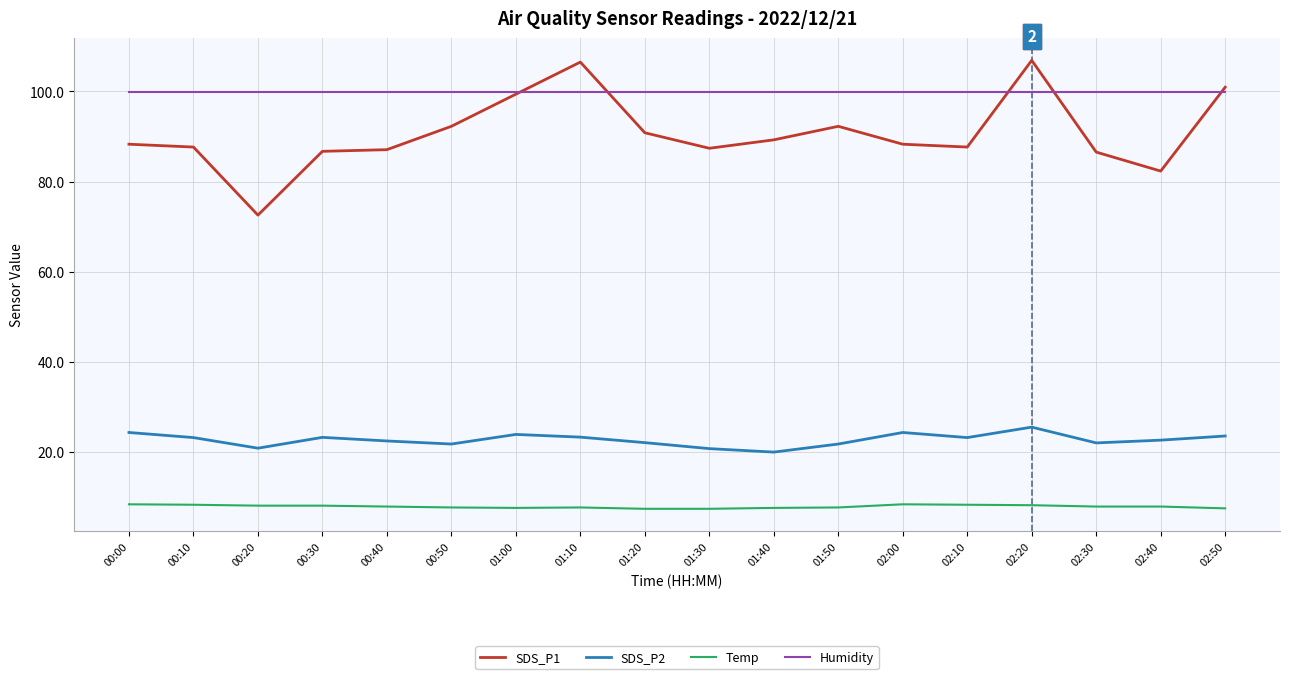

After their last crossing, which series has the higher values: SDS_P1 or Humidity?

SDS_P1